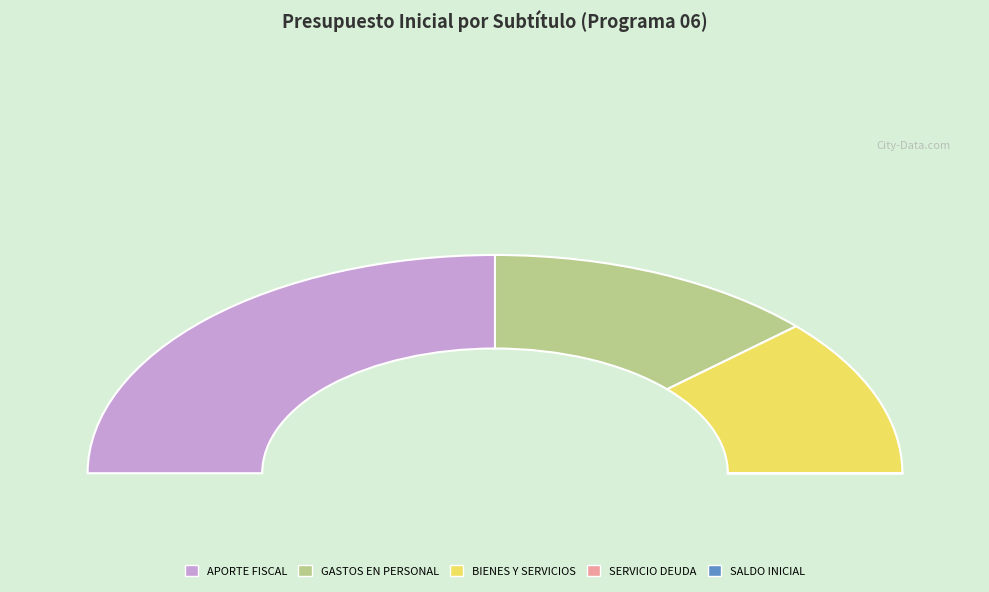

Which slice is the smallest?

SERVICIO DE LA DEUDA